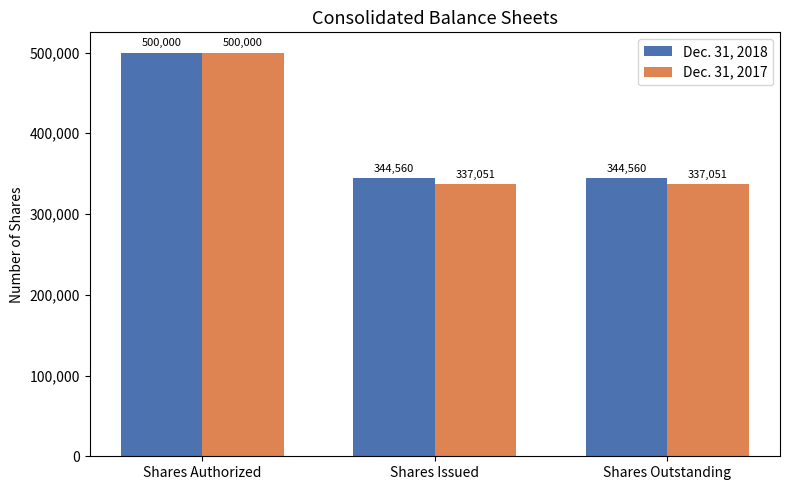

What is the approximate value of Dec. 31, 2017 at Shares Authorized?

500000